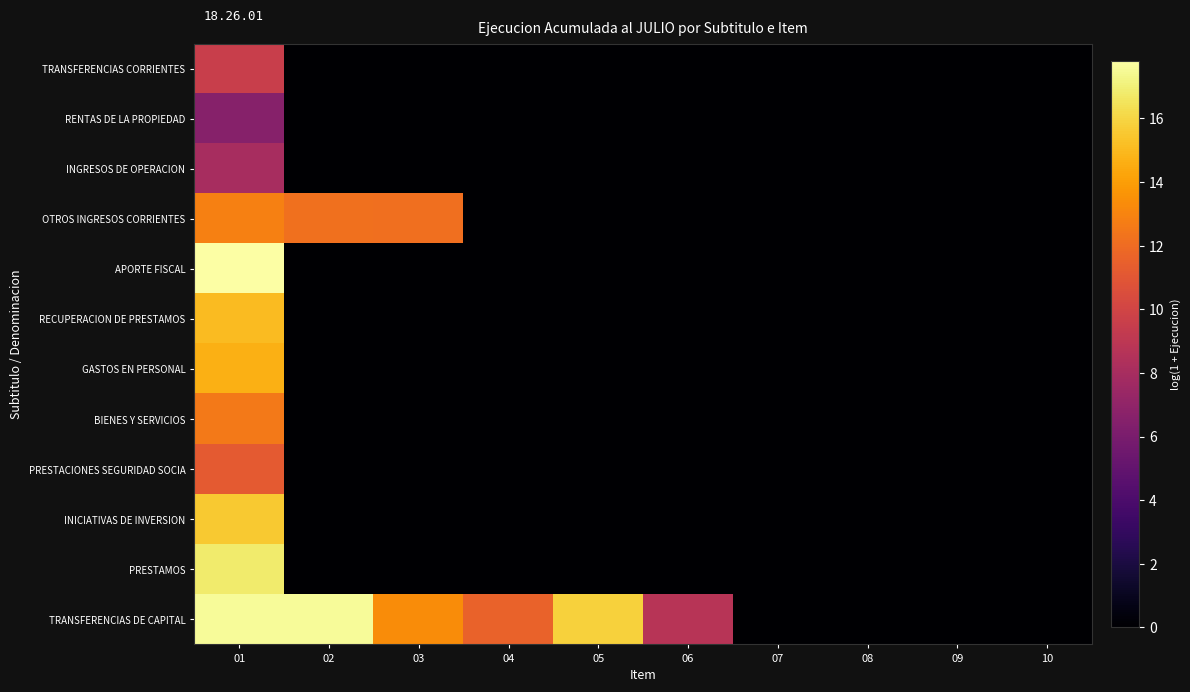

Reading left to right, what are all the values shown in this chart?

TRANSFERENCIAS CORRIENTES: 01=9.5	02=0.0	03=0.0	04=0.0	05=0.0	06=0.0	07=0.0	08=0.0	09=0.0	10=0.0
RENTAS DE LA PROPIEDAD: 01=6.6	02=0.0	03=0.0	04=0.0	05=0.0	06=0.0	07=0.0	08=0.0	09=0.0	10=0.0
INGRESOS DE OPERACION: 01=8.0	02=0.0	03=0.0	04=0.0	05=0.0	06=0.0	07=0.0	08=0.0	09=0.0	10=0.0
OTROS INGRESOS CORRIENTES: 01=12.9	02=12.2	03=12.1	04=0.0	05=0.0	06=0.0	07=0.0	08=0.0	09=0.0	10=0.0
APORTE FISCAL: 01=17.8	02=0.0	03=0.0	04=0.0	05=0.0	06=0.0	07=0.0	08=0.0	09=0.0	10=0.0
RECUPERACION DE PRESTAMOS: 01=15.0	02=0.0	03=0.0	04=0.0	05=0.0	06=0.0	07=0.0	08=0.0	09=0.0	10=0.0
GASTOS EN PERSONAL: 01=14.7	02=0.0	03=0.0	04=0.0	05=0.0	06=0.0	07=0.0	08=0.0	09=0.0	10=0.0
BIENES Y SERVICIOS: 01=12.5	02=0.0	03=0.0	04=0.0	05=0.0	06=0.0	07=0.0	08=0.0	09=0.0	10=0.0
PRESTACIONES SEGURIDAD SOCIA: 01=11.2	02=0.0	03=0.0	04=0.0	05=0.0	06=0.0	07=0.0	08=0.0	09=0.0	10=0.0
INICIATIVAS DE INVERSION: 01=15.5	02=0.0	03=0.0	04=0.0	05=0.0	06=0.0	07=0.0	08=0.0	09=0.0	10=0.0
PRESTAMOS: 01=16.8	02=0.0	03=0.0	04=0.0	05=0.0	06=0.0	07=0.0	08=0.0	09=0.0	10=0.0
TRANSFERENCIAS DE CAPITAL: 01=17.6	02=17.6	03=13.3	04=11.6	05=15.9	06=8.8	07=0.0	08=0.0	09=0.0	10=0.0